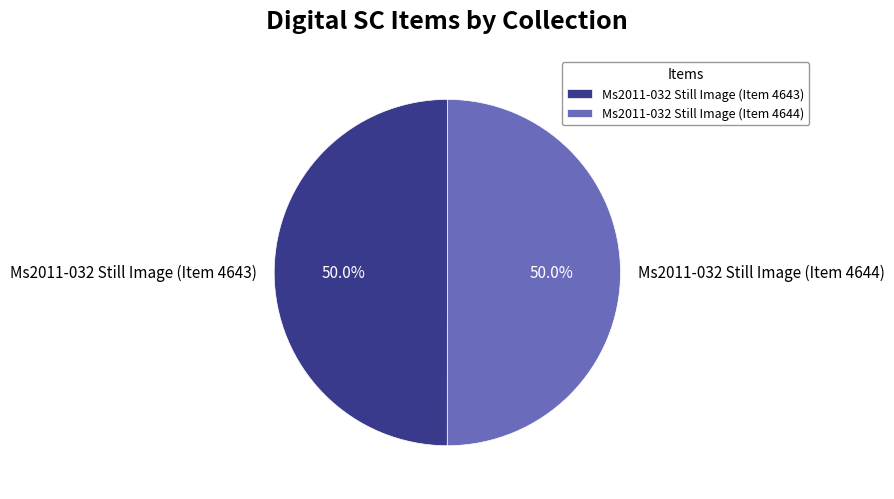

To the nearest percent, what is the average slice percentage?

50%